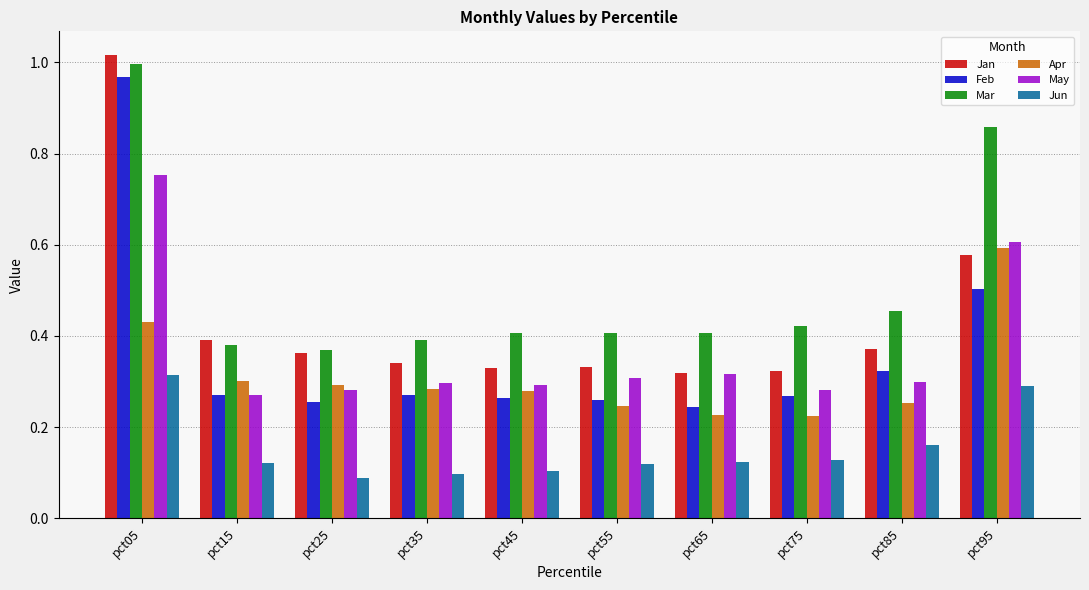

What is the difference between the Feb values at pct05 and pct45?

0.7